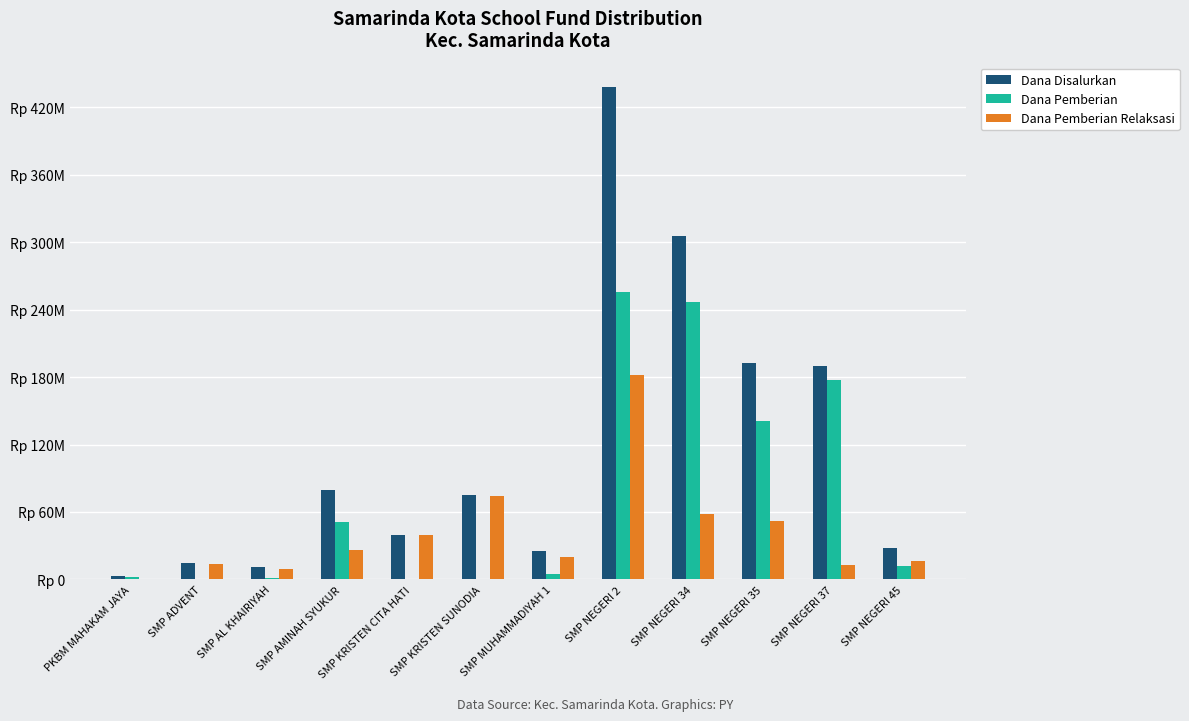

What are all the series names shown in the legend?

Dana Disalurkan, Dana Pemberian, Dana Pemberian Relaksasi